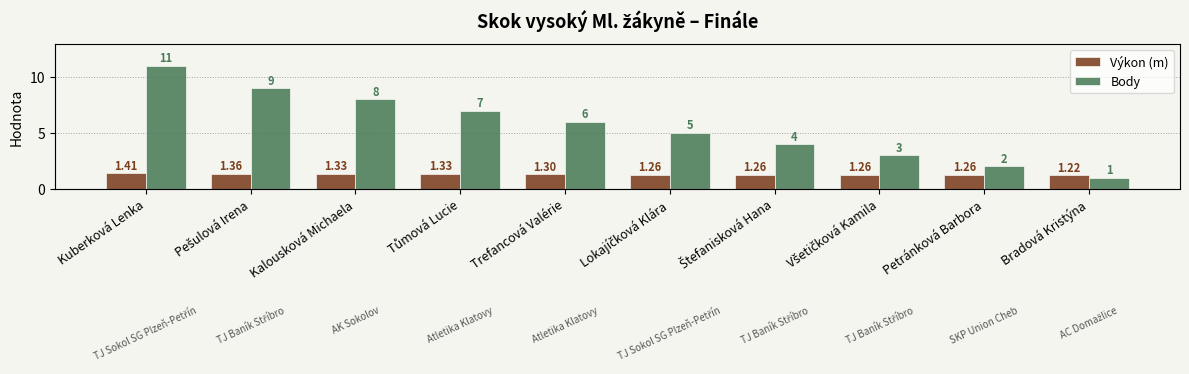

Rank the series by their average value, from highest to lowest.

Body, Výkon (m)